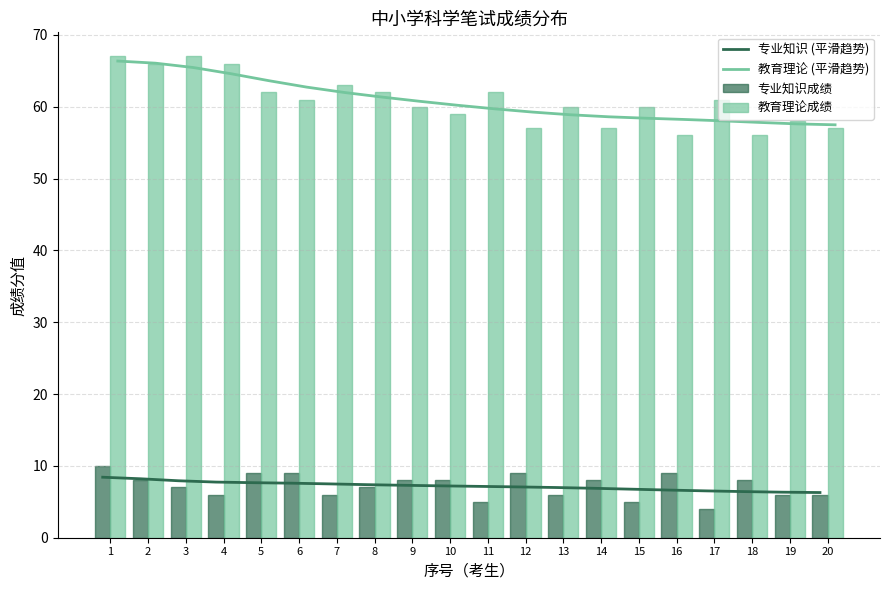

At which label does 专业知识 (平滑趋势) first exceed 7?

1